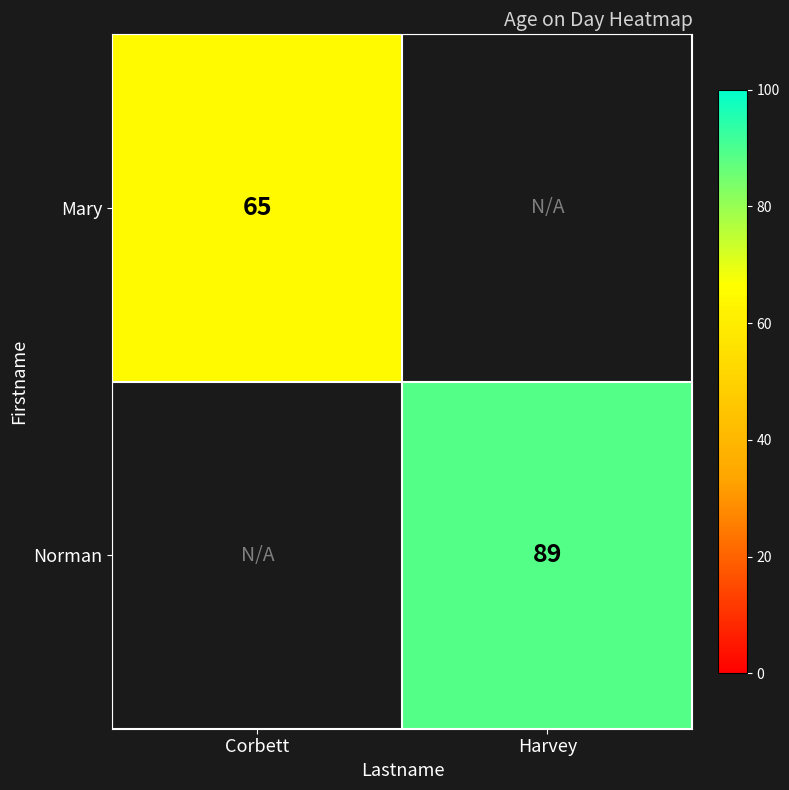

At which category does the chart reach its peak across all series?

Harvey